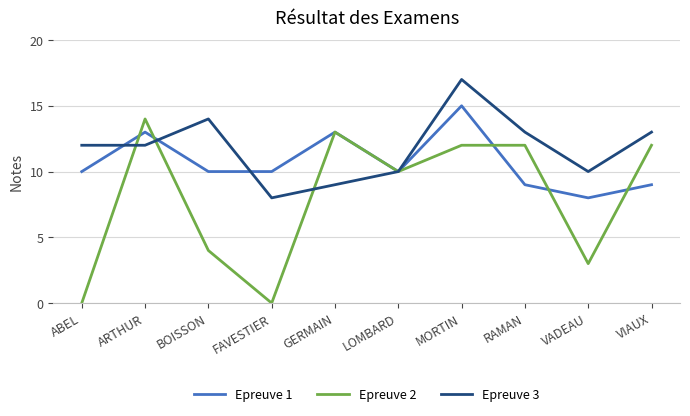

Reading right to left, what are all the values shown in this chart?

Epreuve 1: 9	8	9	15	10	13	10	10	13	10
Epreuve 2: 12	3	12	12	10	13	0	4	14	0
Epreuve 3: 13	10	13	17	10	9	8	14	12	12